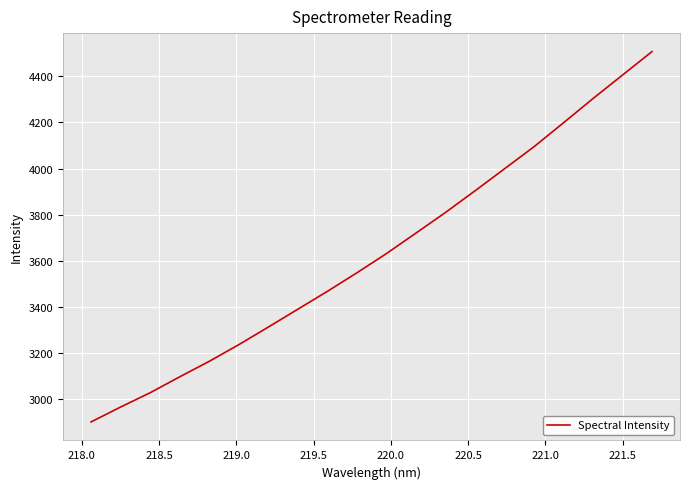

What is the minimum value shown in the chart?

2900.5